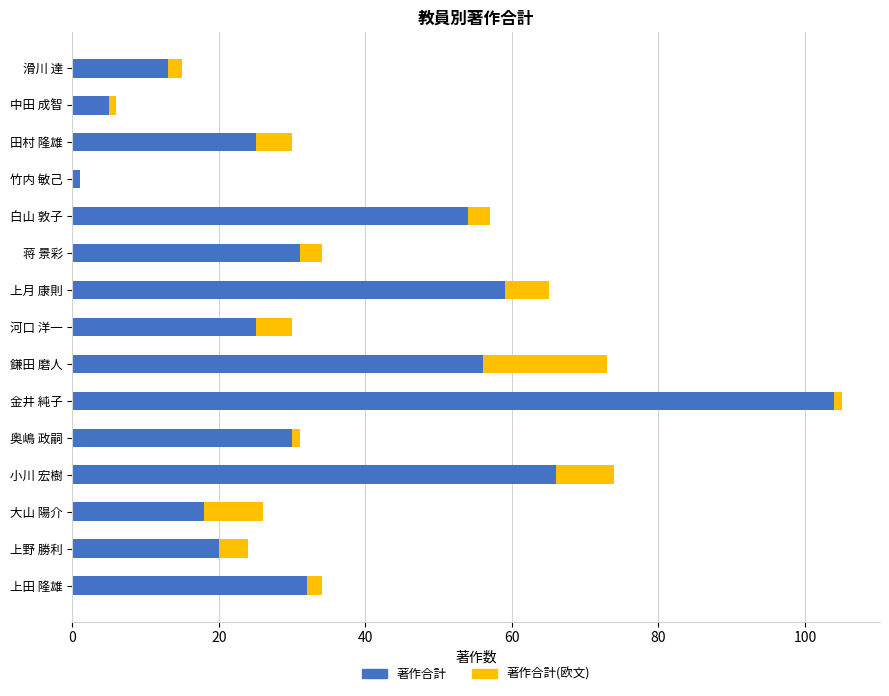

The value of 著作合計 at 上月 康則 is 59. True or false?

True